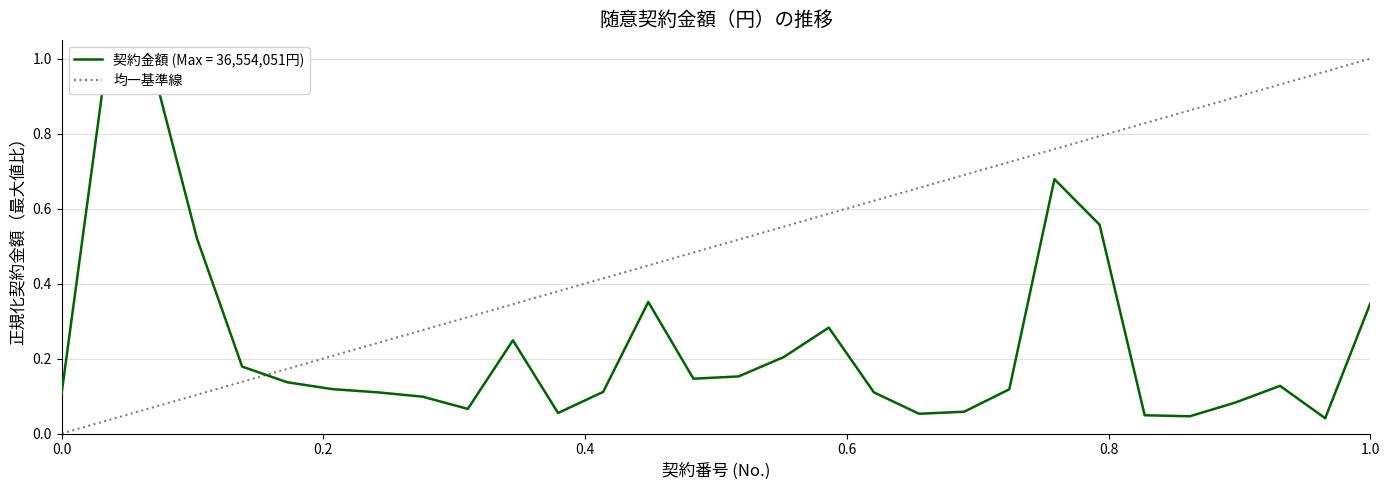

True or false: there are more than 1 points higher than both neighbors.

True